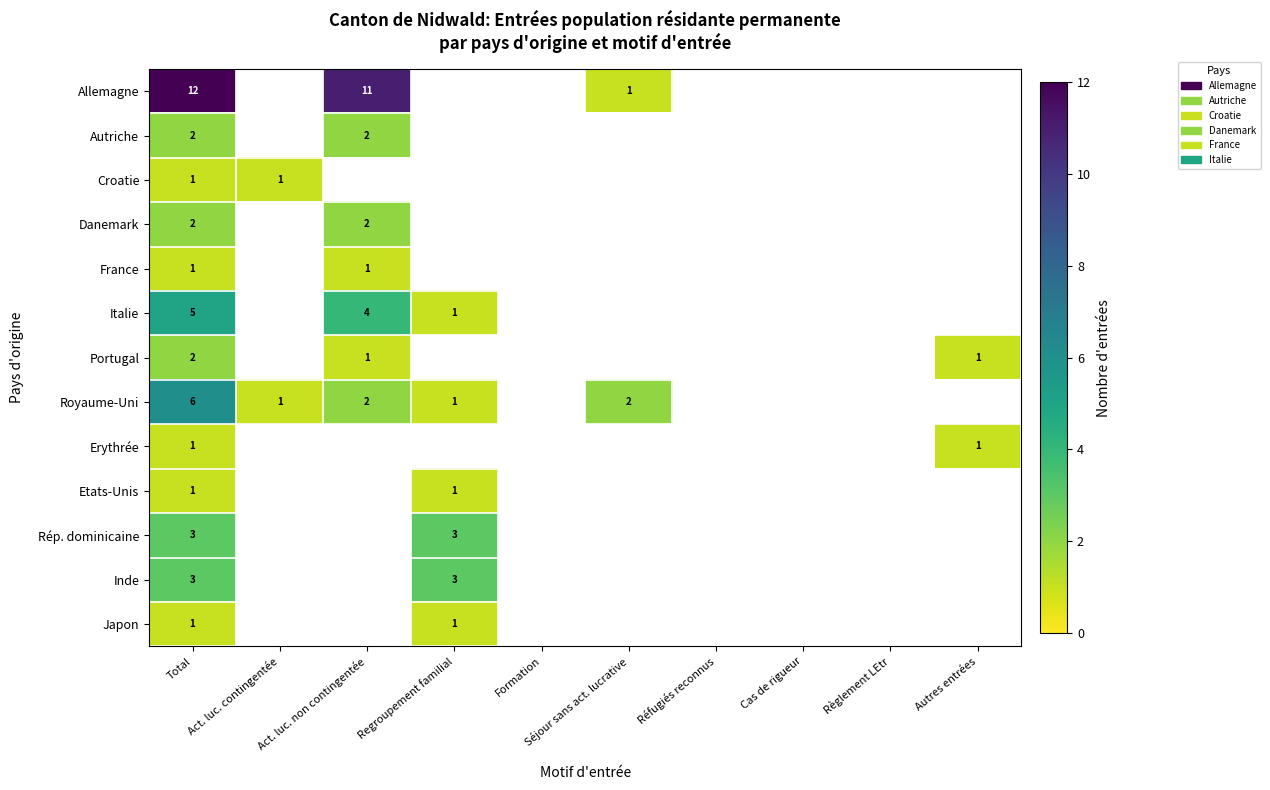

True or false: Allemagne has a value of 7 at Act. luc. non contingentée.

False